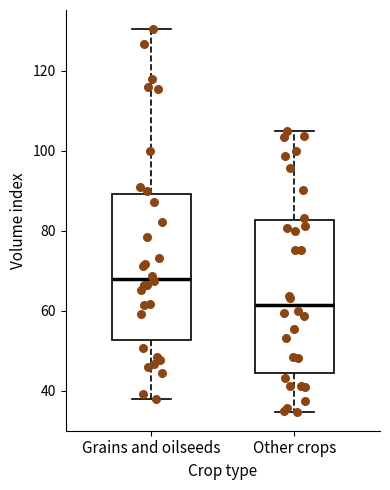

Reading left to right, transcribe this box plot: for each box, give where its median line is, the range the box spans, and where its two whiskers end, as read against the y-axis. The values are not printed on the chart, so give them approximately, as read against the axis.

Grains and oilseeds: median 68, box 52 to 90, whiskers 38 to 130
Other crops: median 62, box 44 to 82, whiskers 34 to 104